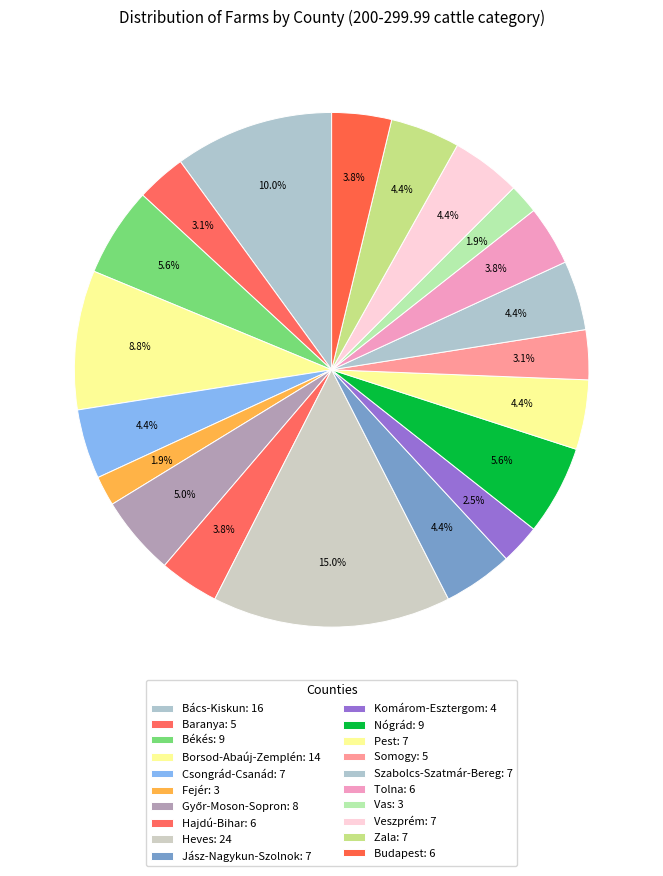

Is there any slice that represents more than half of the pie?

No